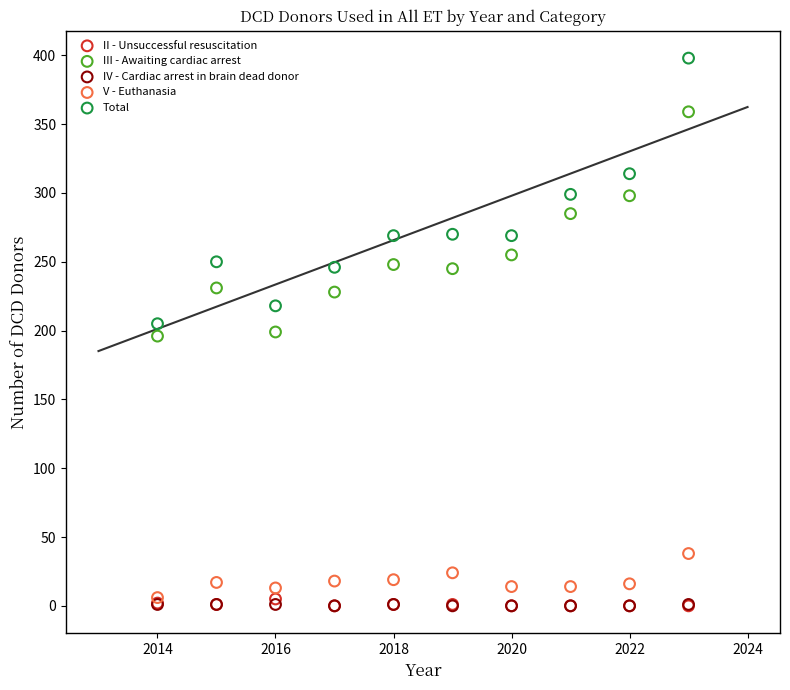

What are all the series names shown in the legend?

II - Unsuccessful resuscitation, III - Awaiting cardiac arrest, IV - Cardiac arrest in brain dead donor, V - Euthanasia, Total